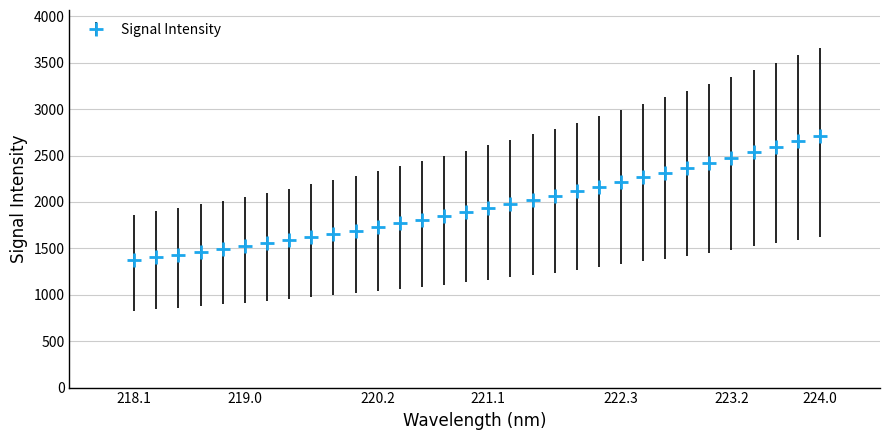

What is the difference between the maximum and minimum values?

1332.3